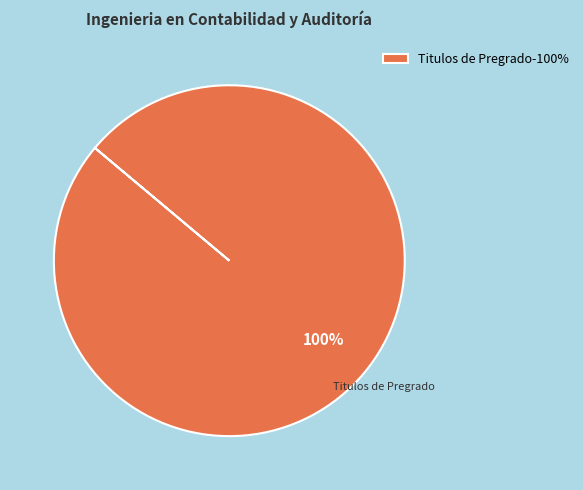

The Titulos de Pregrado slice represents 100% of the pie. True or false?

True